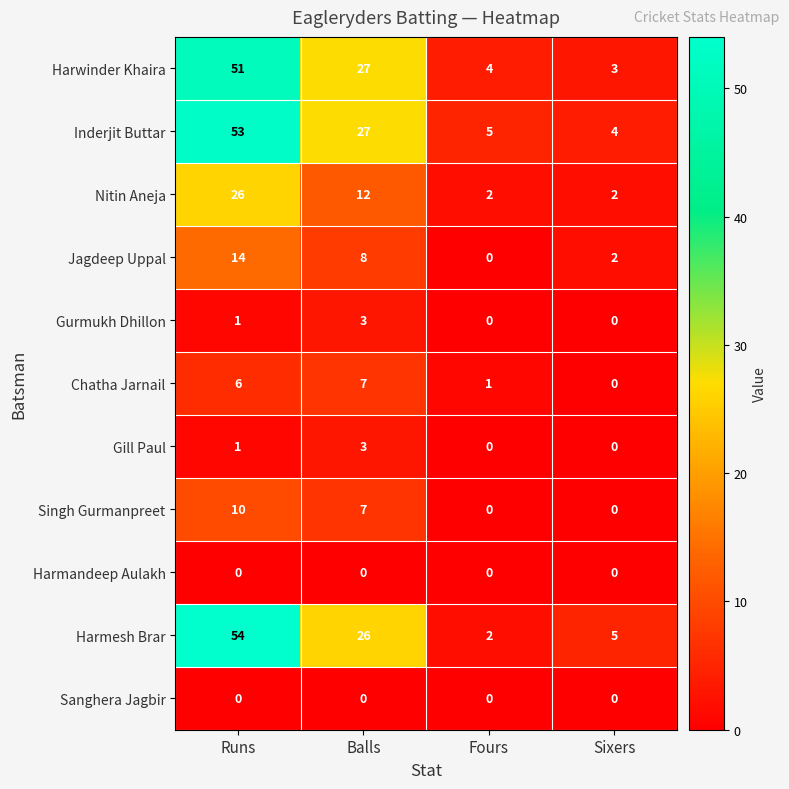

How many values in Gurmukh Dhillon are above zero?

2